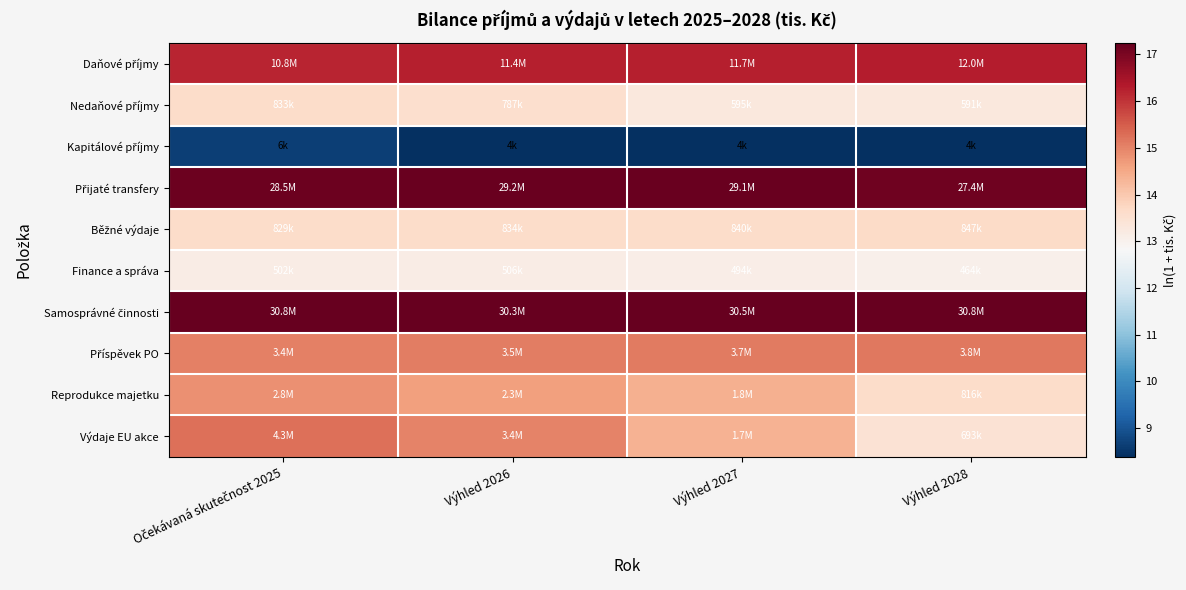

Rank the series by their maximum value, from highest to lowest.

Samosprávné činnosti, Přijaté transfery, Daňové příjmy, Výdaje EU akce, Příspěvek PO, Reprodukce majetku, Běžné výdaje, Nedaňové příjmy, Finance a správa, Kapitálové příjmy